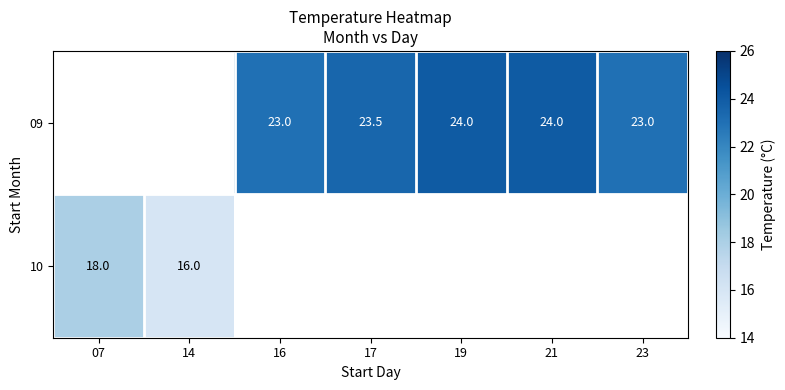

What is the sum of the 09 values at 17 and 16?

46.5